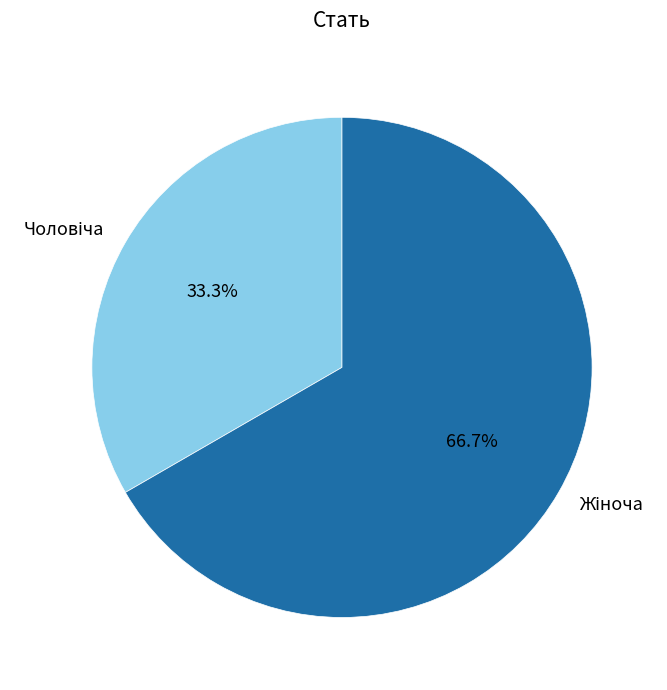

What percentage is the Чоловіча slice, to the nearest percent?

33%